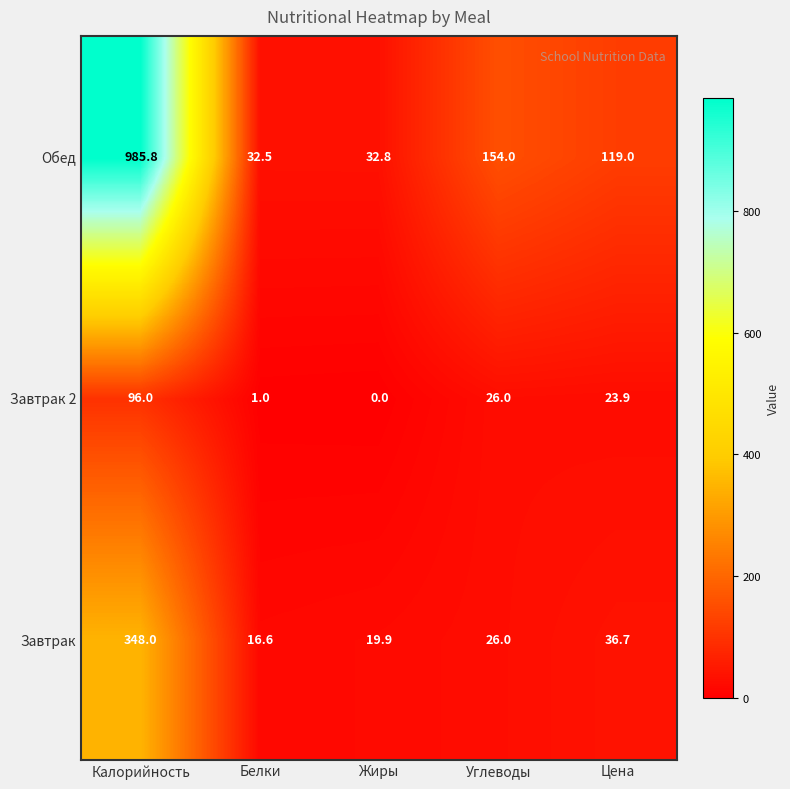

At how many categories does at least one series exceed 881?

1